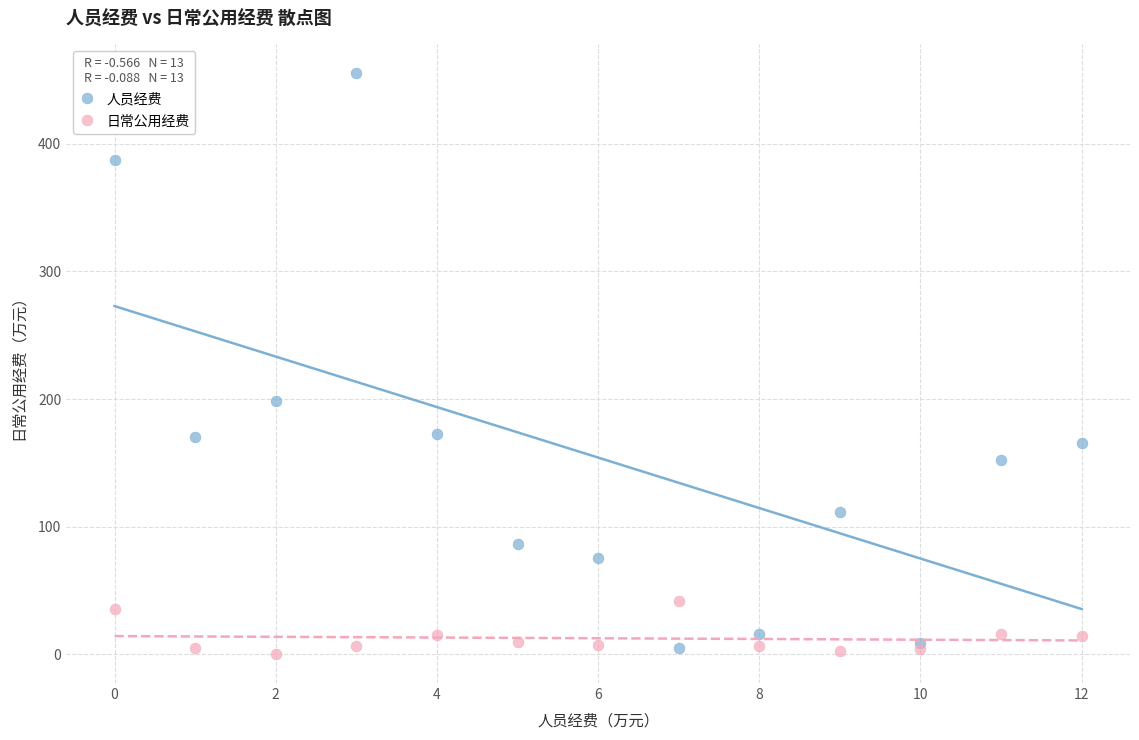

Which series contains the highest Y value?

人员经费